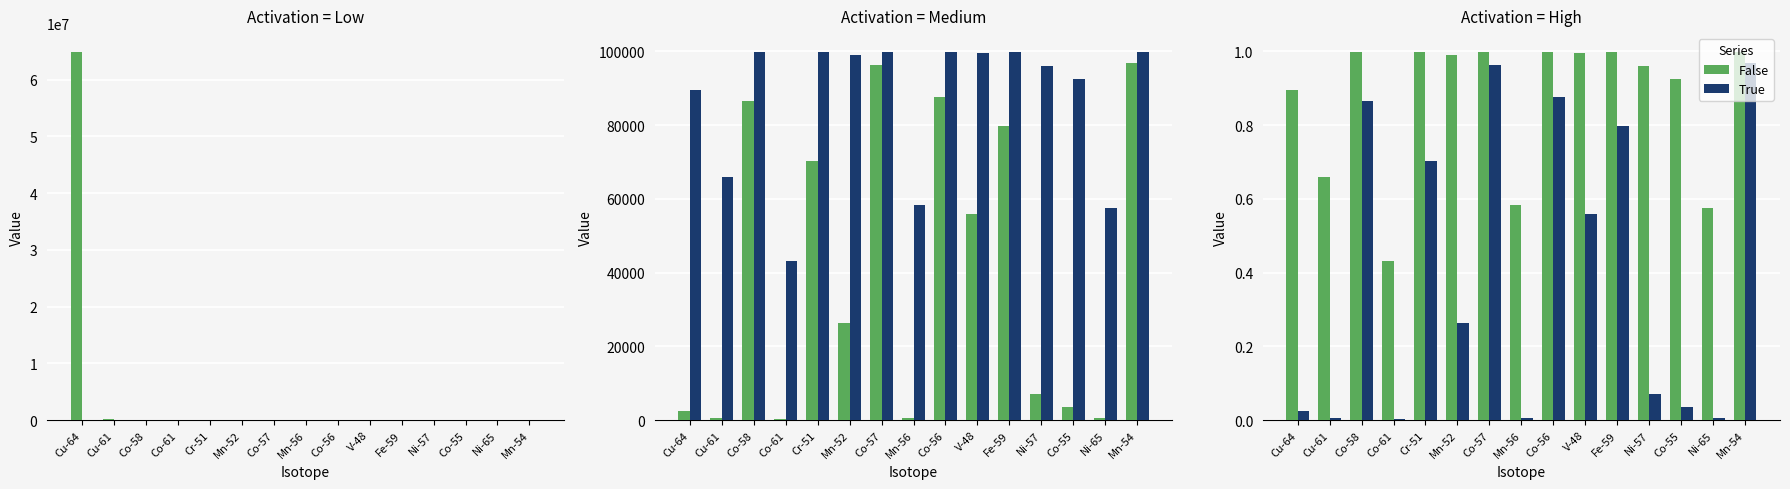

Which label corresponds to the largest value in the chart?

Mn-54